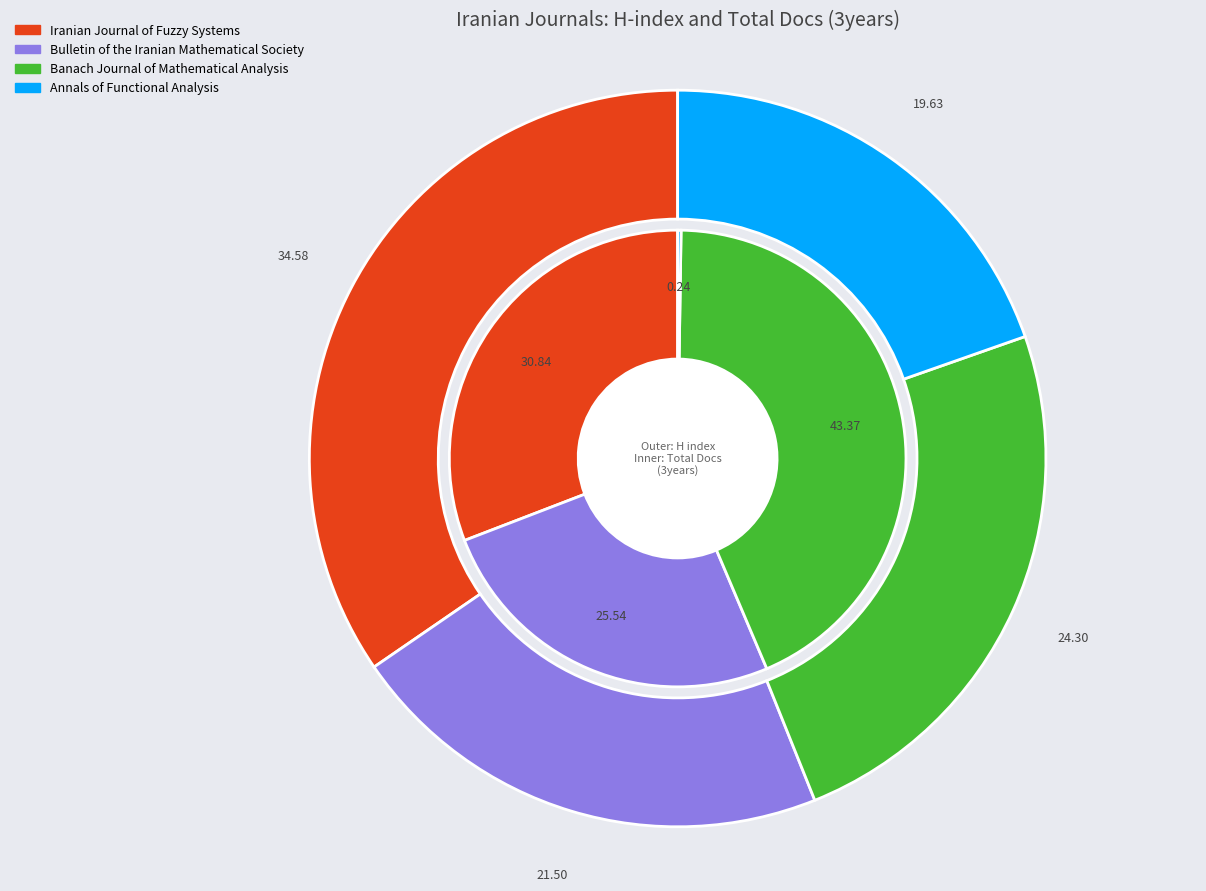

Is Annals of Functional Analysis the majority of the pie?

No